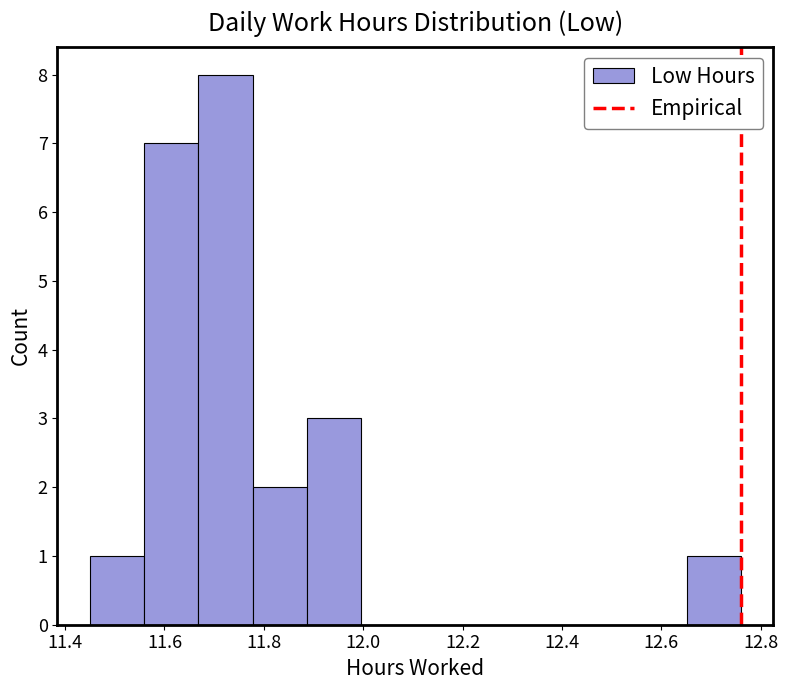

Reading left to right, list every bar in this chart as the range it spans on the x-axis followed by its height. Neither the bar edges nor the heights are printed on the chart, so give them approximately, as read against the axes.

11.46 to 11.56: 1
11.56 to 11.66: 7
11.66 to 11.78: 8
11.78 to 11.88: 2
11.88 to 12.00: 3
12.00 to 12.10: 0
12.10 to 12.22: 0
12.22 to 12.32: 0
12.32 to 12.44: 0
12.44 to 12.54: 0
12.54 to 12.66: 0
12.66 to 12.76: 1